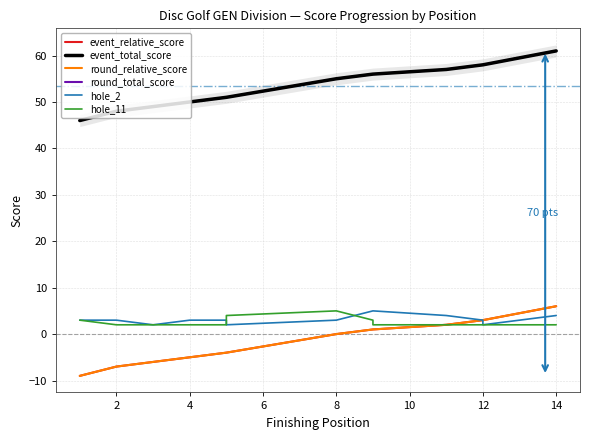

What is the value of the hole_2 point at the 14th from the left?

4